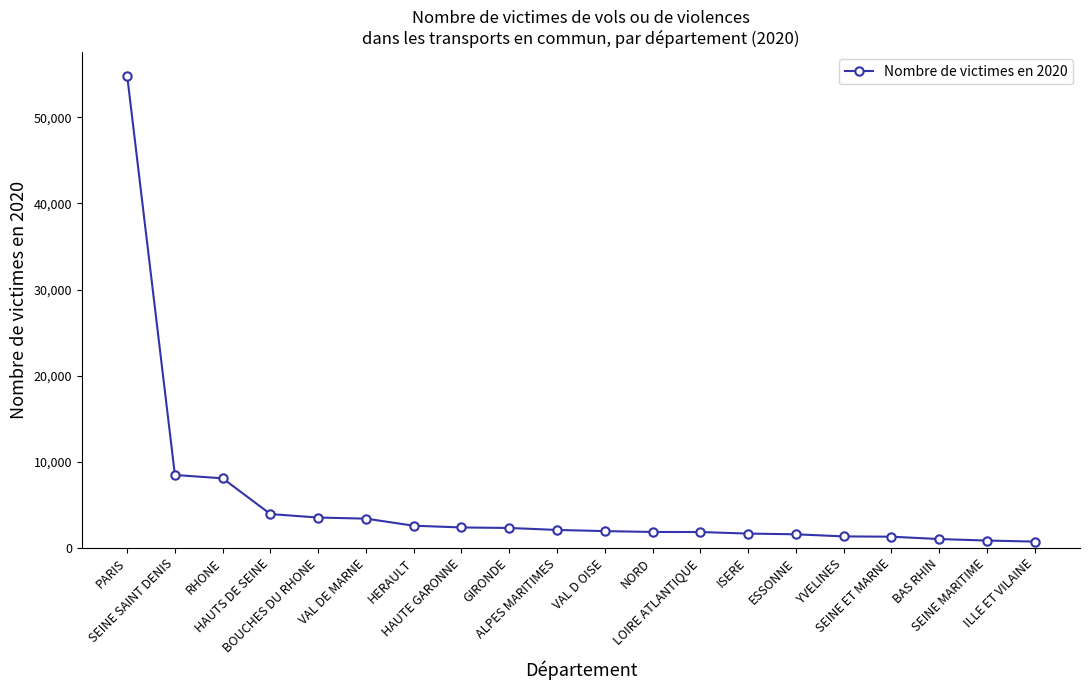

What is the value of the 6th point from the left?

3401